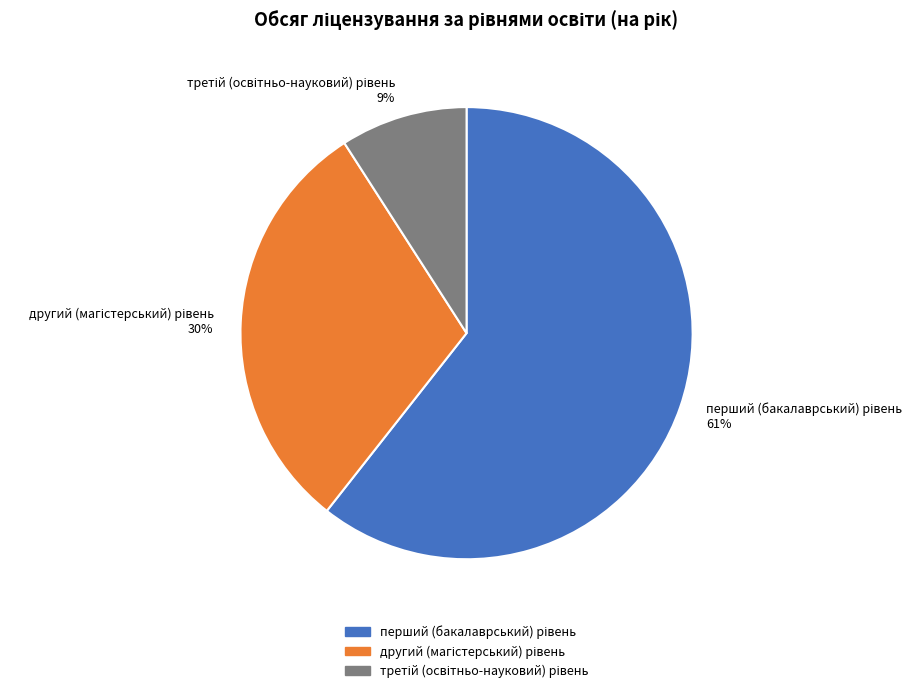

To the nearest percent, what is the difference between the largest and smallest slice percentages?

52%